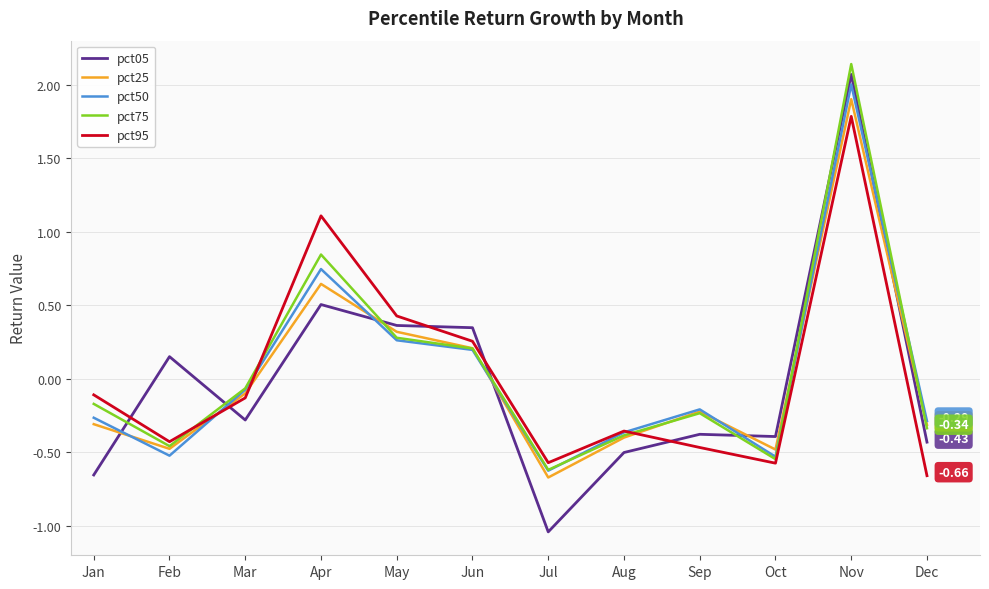

In pct95, how many points are lower than both neighbors (excluding endpoints)?

3